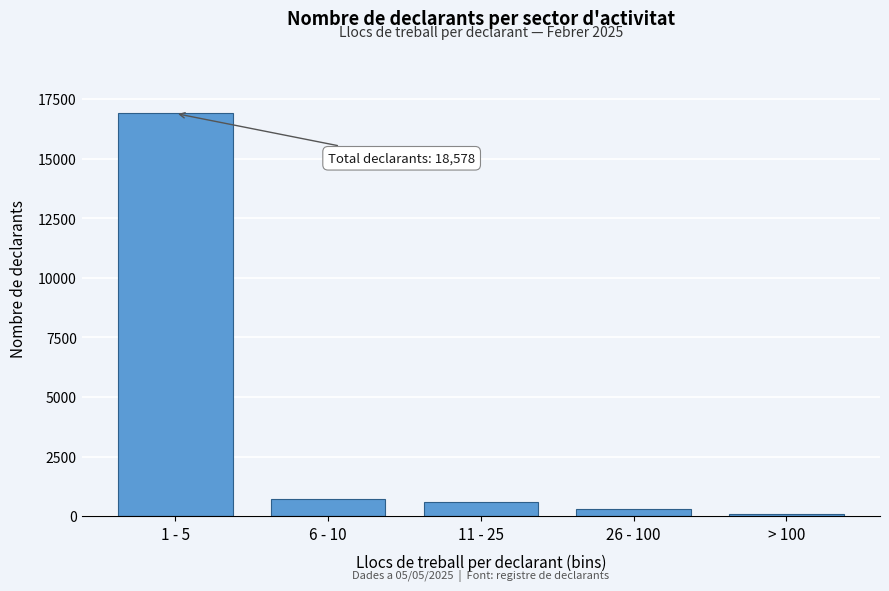

Reading right to left, what are all the values shown in this chart?

78	302	578	721	16899